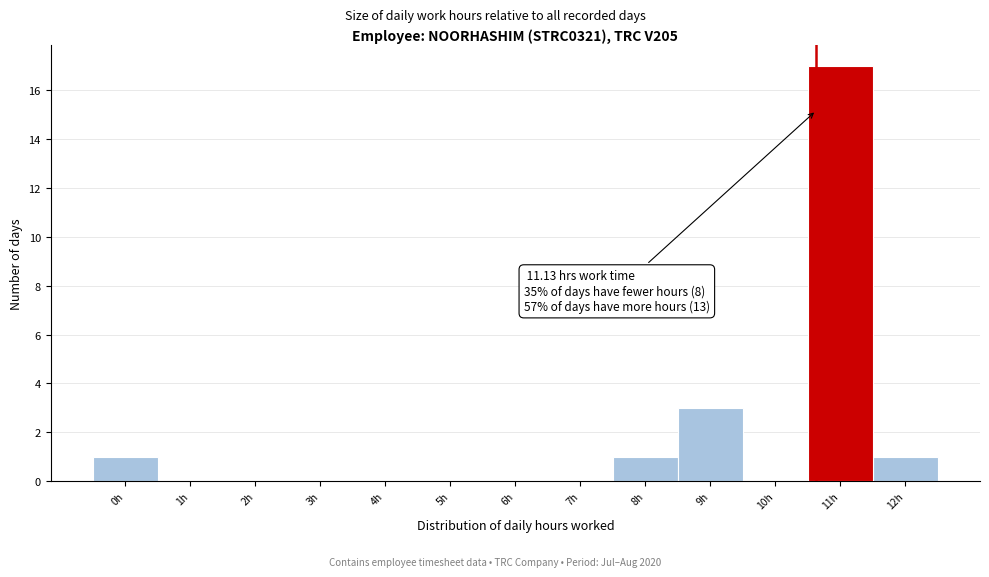

Reading left to right, list all the values displayed in this chart.

0h=1	1h=0	2h=0	3h=0	4h=0	5h=0	6h=0	7h=0	8h=1	9h=3	10h=0	11h=17	12h=1